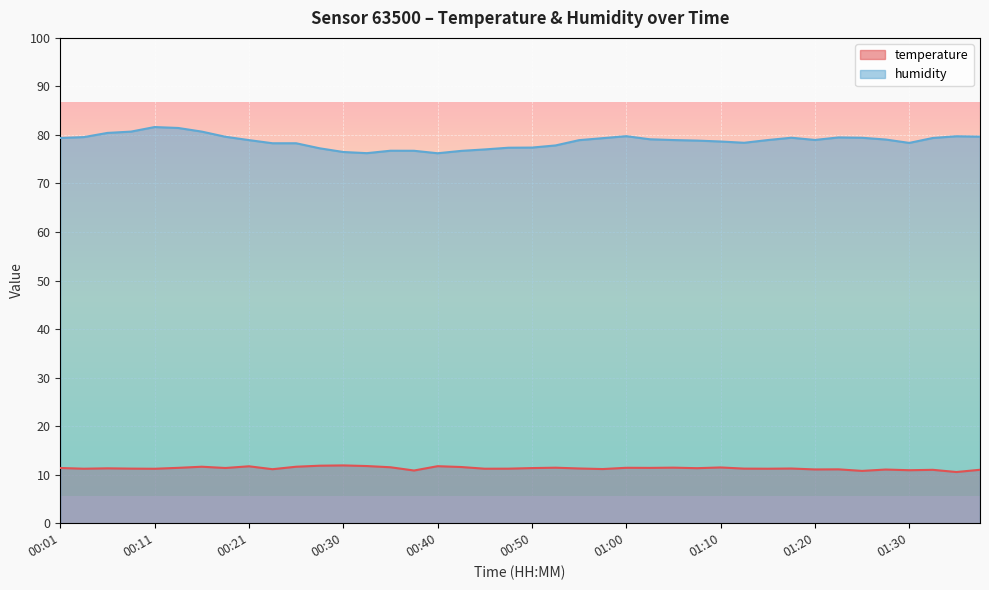

List the series in order of their overall mean, lowest first.

temperature, humidity